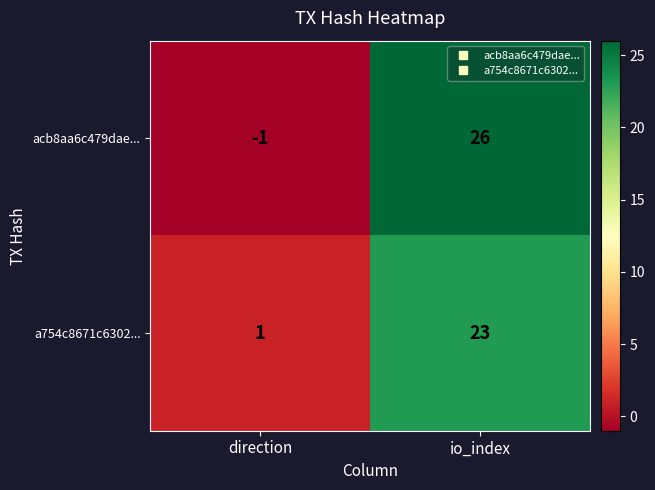

The value of a754c8671c6302... at io_index is 23. True or false?

True